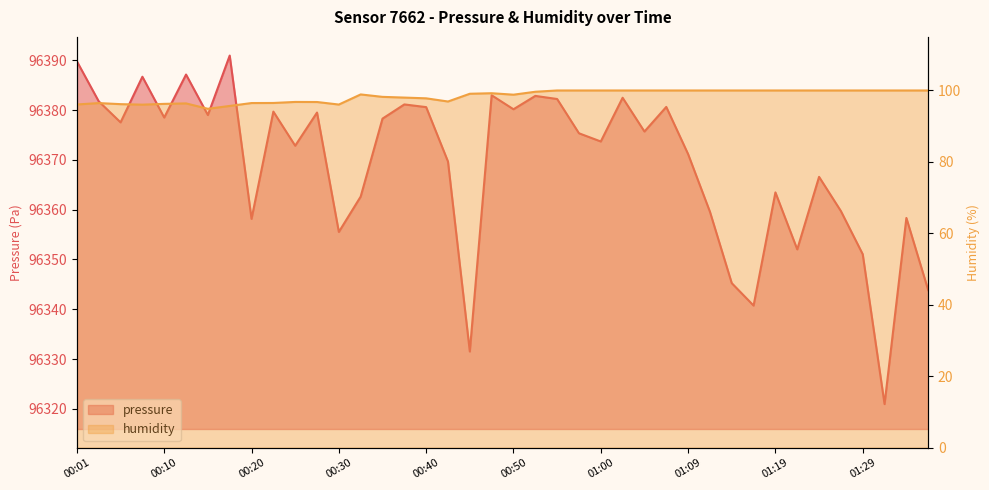

What is the label of the 28th point from the left?

01:07